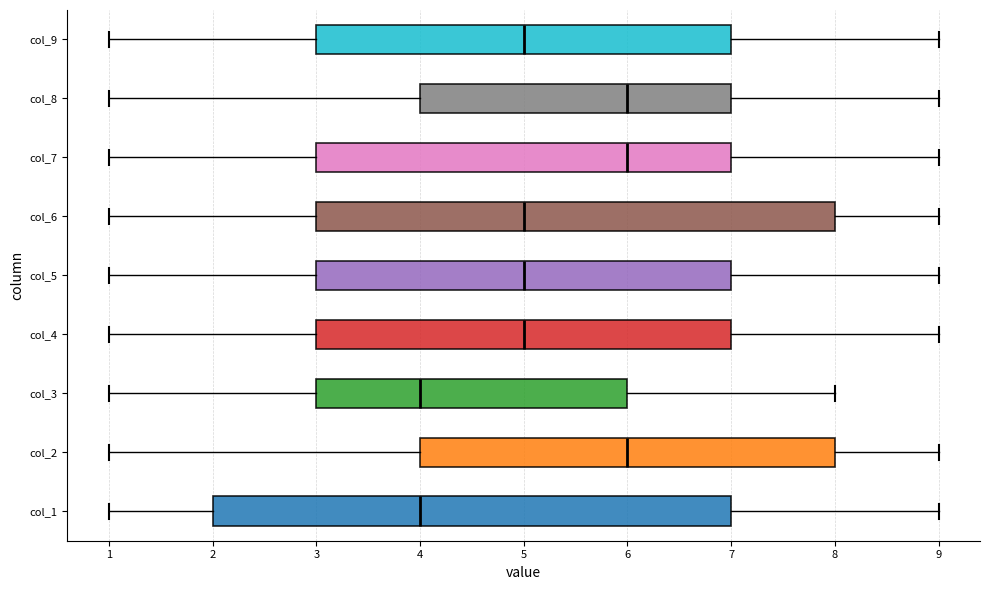

Reading bottom to top, transcribe this box plot: for each box, give where its median line is, the range the box spans, and where its two whiskers end, as read against the x-axis. The values are not printed on the chart, so give them approximately, as read against the axis.

col_1: median 4, box 2 to 7, whiskers 1 to 9
col_2: median 6, box 4 to 8, whiskers 1 to 9
col_3: median 4, box 3 to 6, whiskers 1 to 8
col_4: median 5, box 3 to 7, whiskers 1 to 9
col_5: median 5, box 3 to 7, whiskers 1 to 9
col_6: median 5, box 3 to 8, whiskers 1 to 9
col_7: median 6, box 3 to 7, whiskers 1 to 9
col_8: median 6, box 4 to 7, whiskers 1 to 9
col_9: median 5, box 3 to 7, whiskers 1 to 9